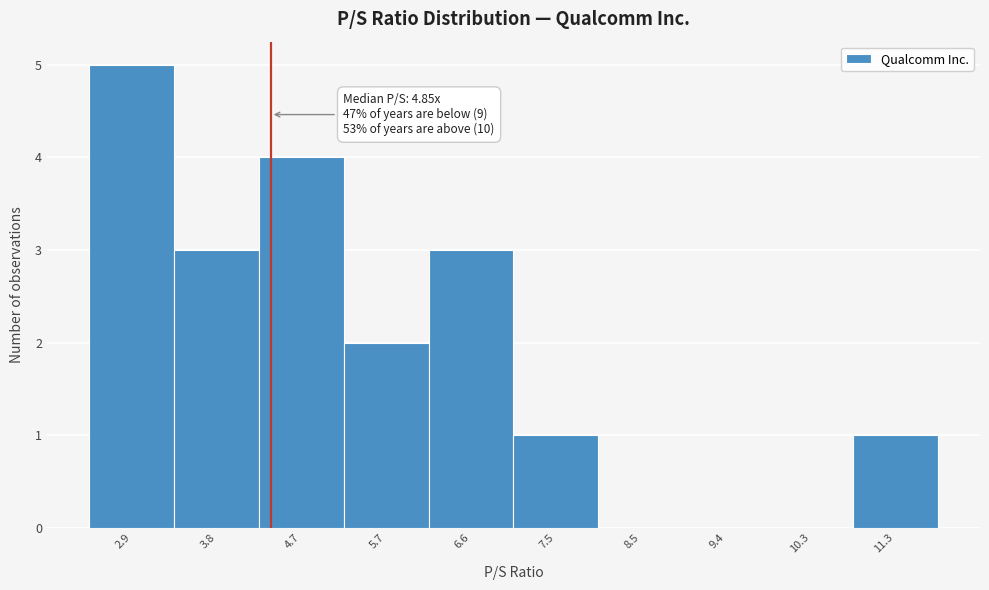

Reading right to left, what are all the values shown in this chart?

11.3=1	10.3=0	9.4=0	8.5=0	7.5=1	6.6=3	5.7=2	4.7=4	3.8=3	2.9=5